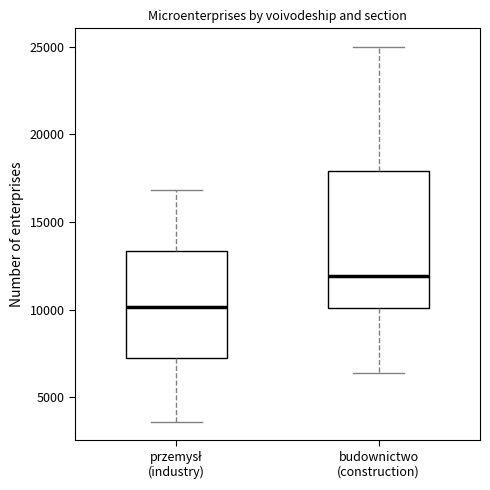

Reading left to right, read every box against the y-axis: the position of its median line, the range the box covers, and the ends of its whiskers. The values are not printed on the chart, so give them approximately, as read against the axis.

przemysł (industry): median 10000, box 7000 to 13500, whiskers 3500 to 17000
budownictwo (construction): median 12000, box 10000 to 18000, whiskers 6500 to 25000